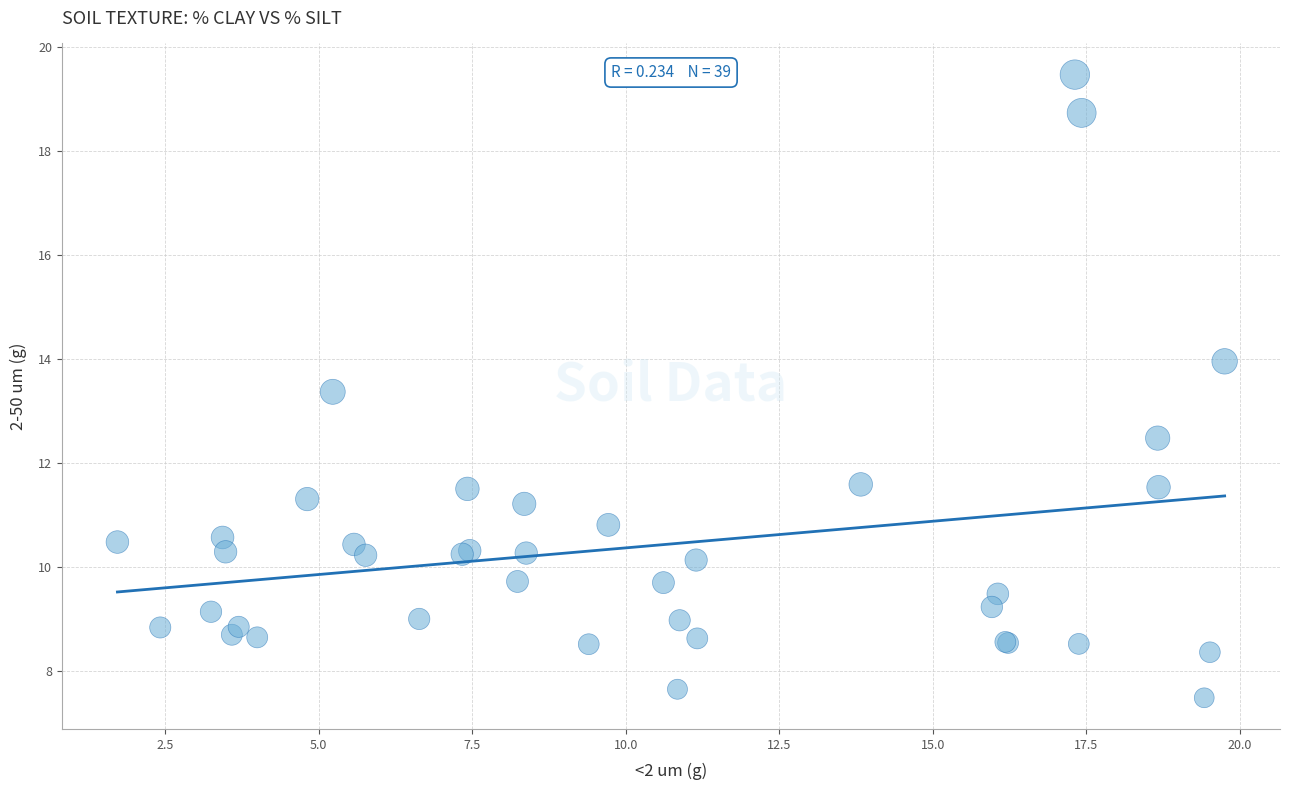

What Y value in the scatter plot is closest to 13?

13.4